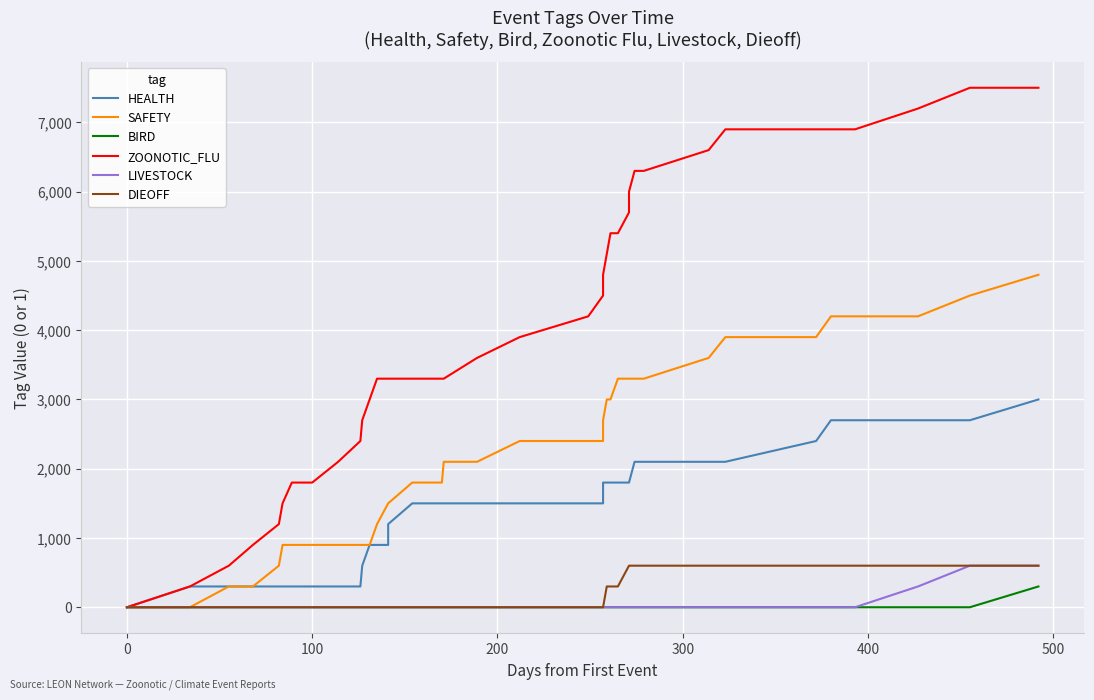

True or false: ZOONOTIC_FLU has more than 1 points higher than both neighbors.

False